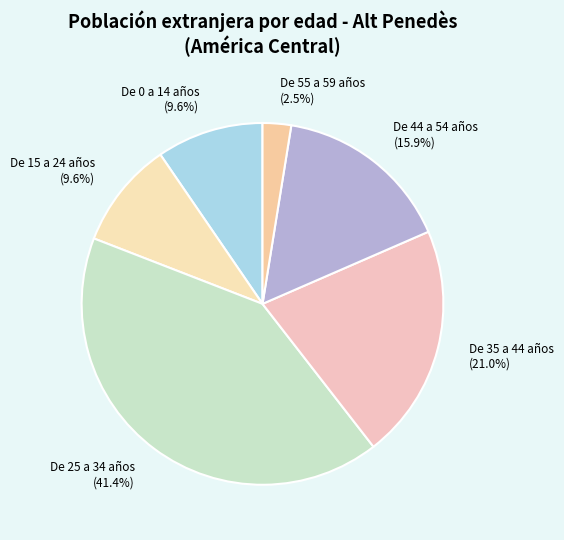

Combined, do De 25 a 34 años and De 55 a 59 años account for over 50%?

No